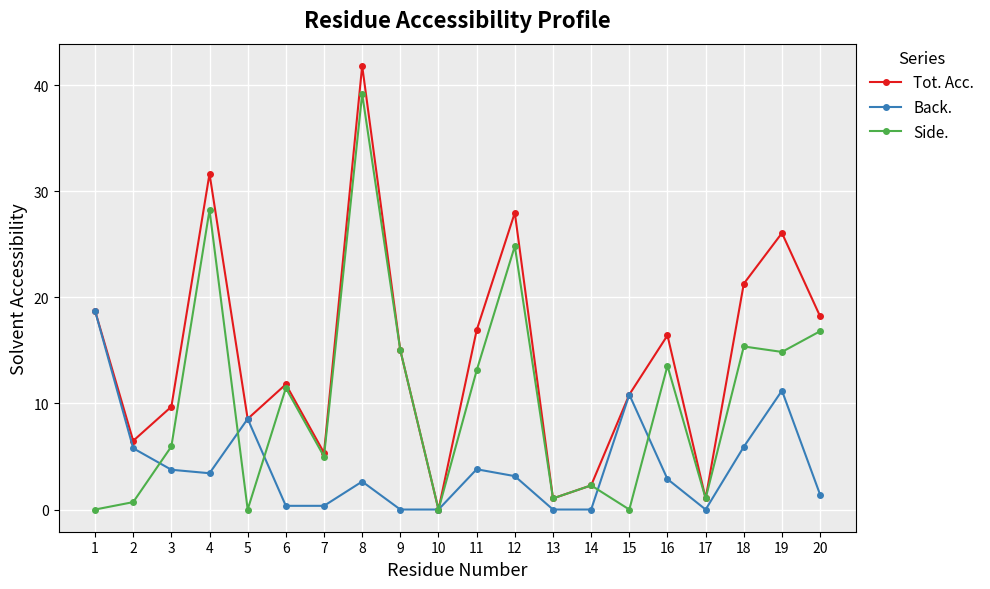

At how many categories does at least one series exceed 7?

14